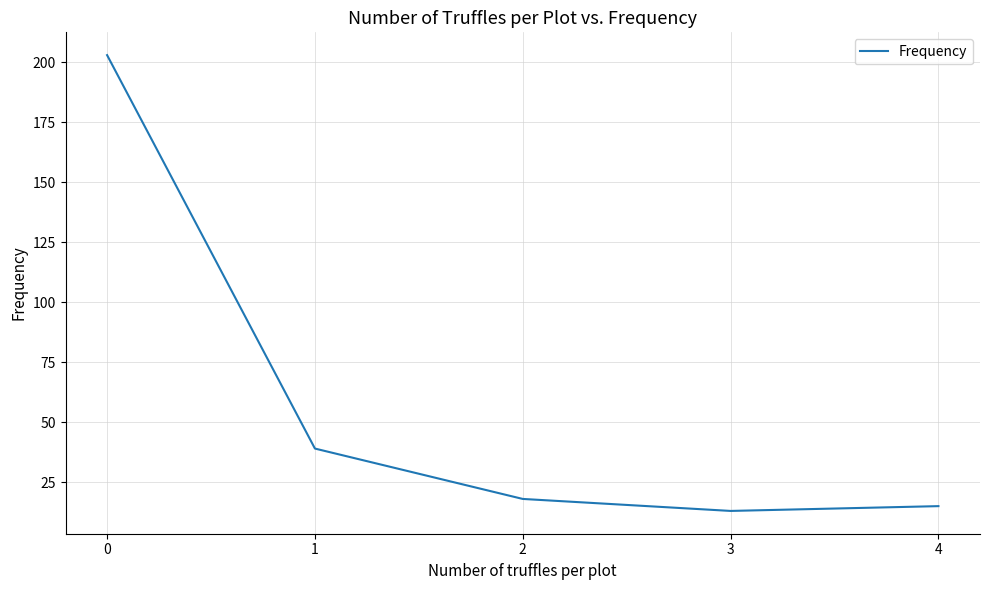

True or false: the data shows 13 at 3.

True